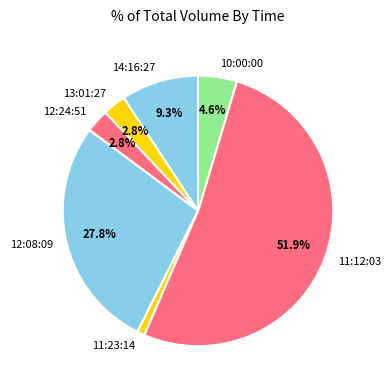

What is the ratio of the value at 12:24:51 to the value at 10:00:00?

0.6